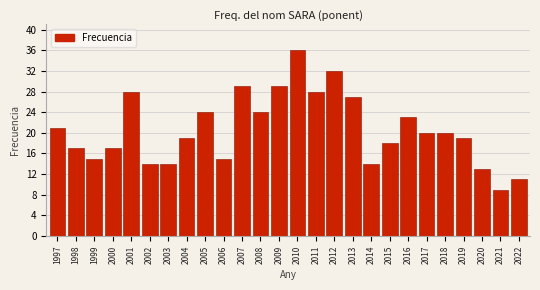

Reading left to right, transcribe all the data shown in this chart.

1997=21	1998=17	1999=15	2000=17	2001=28	2002=14	2003=14	2004=19	2005=24	2006=15	2007=29	2008=24	2009=29	2010=36	2011=28	2012=32	2013=27	2014=14	2015=18	2016=23	2017=20	2018=20	2019=19	2020=13	2021=9	2022=11